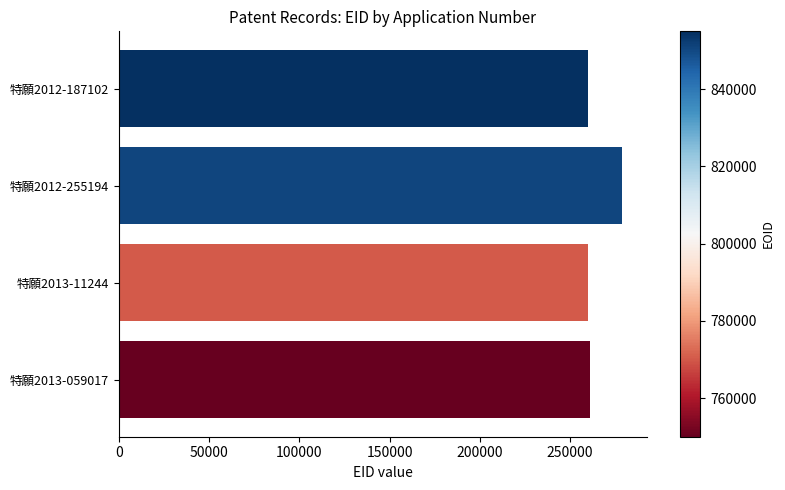

What is the maximum value shown in the chart?

278684